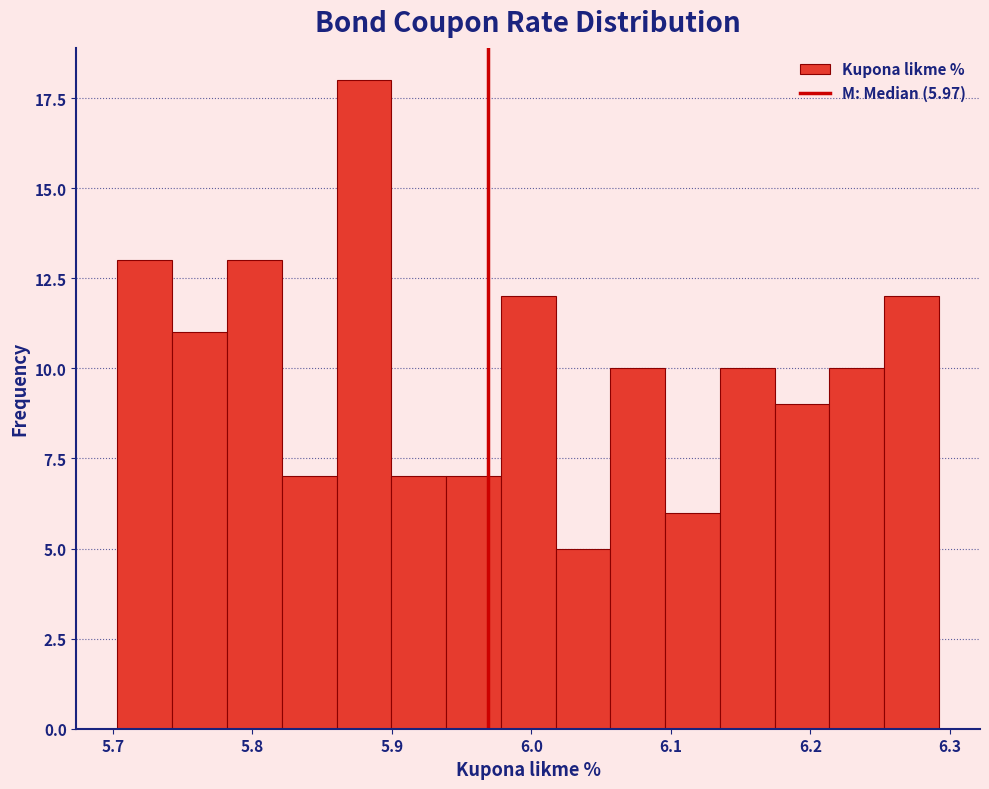

Read against the x-axis, roughly where is the centre of the tallest bar?

5.88